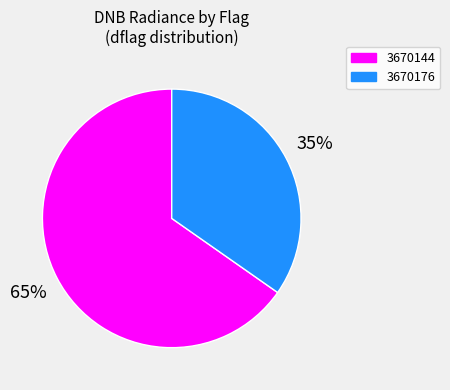

Which slice represents more than half of the pie?

3670144